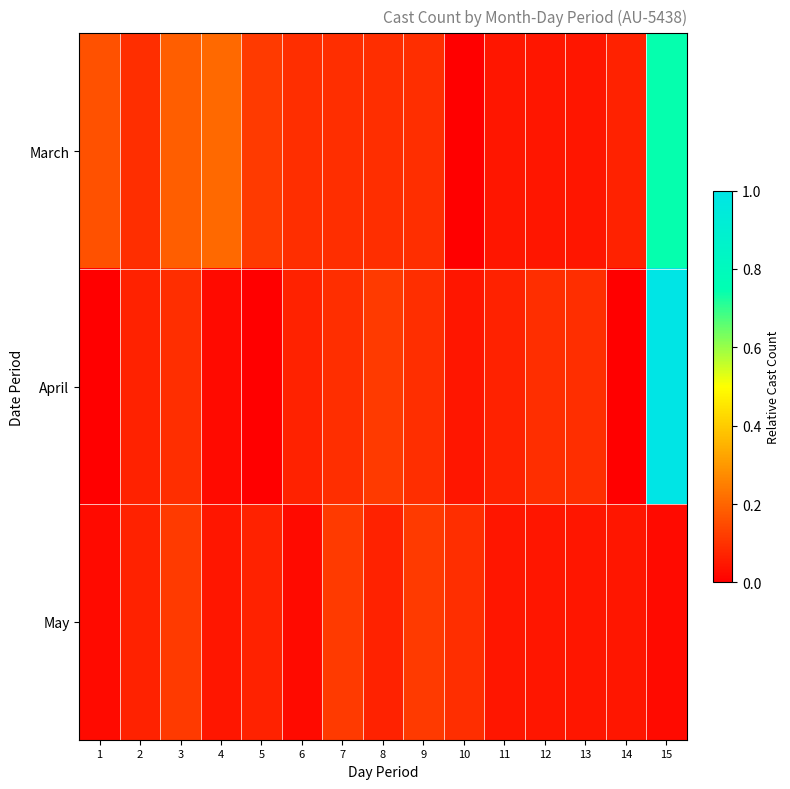

Which series changed the most between 1 and 8?

April